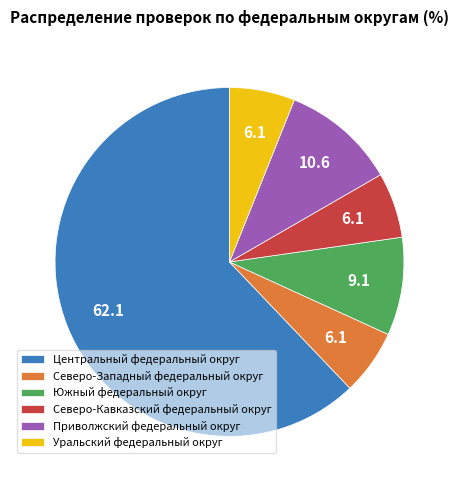

Between Уральский федеральный округ and Центральный федеральный округ, which is larger?

Центральный федеральный округ